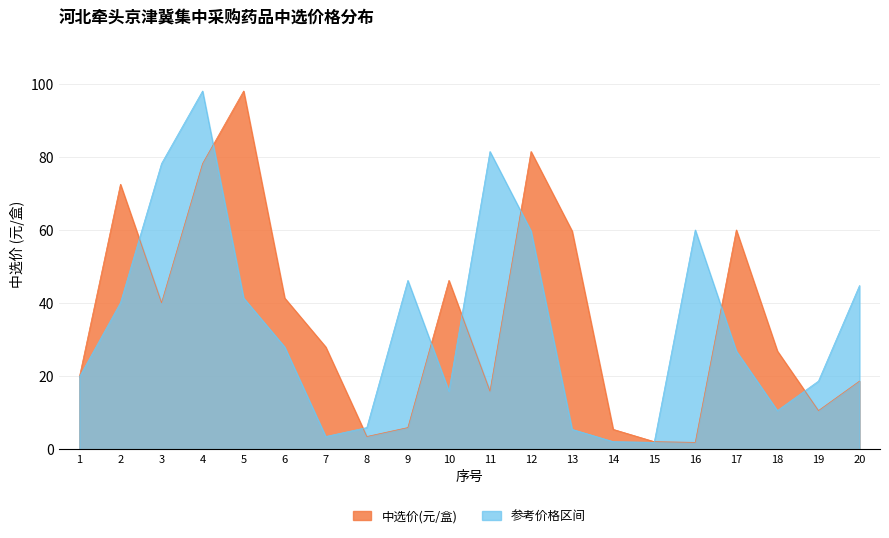

How many data points does each series have?

20